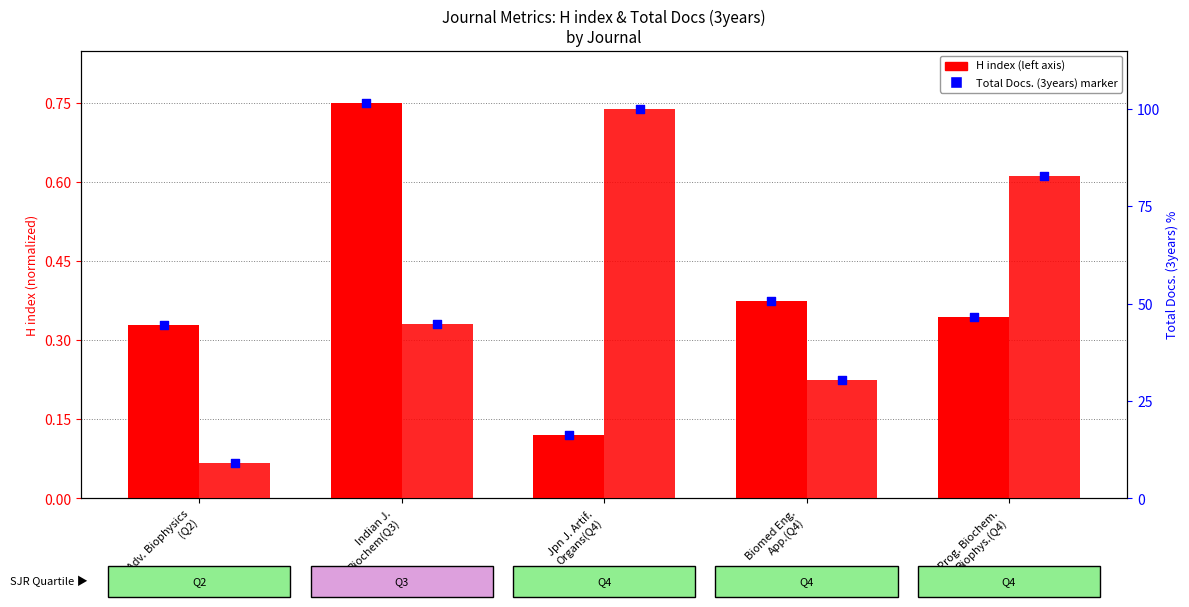

Which series contains the highest Y value?

Total Docs. (3years)